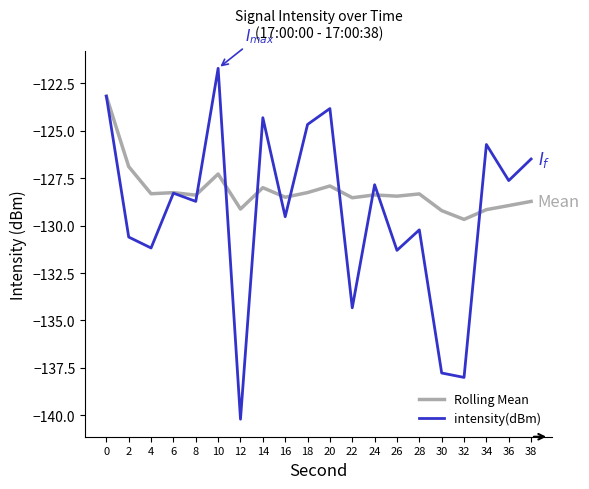

How many distinct data groups are displayed?

2